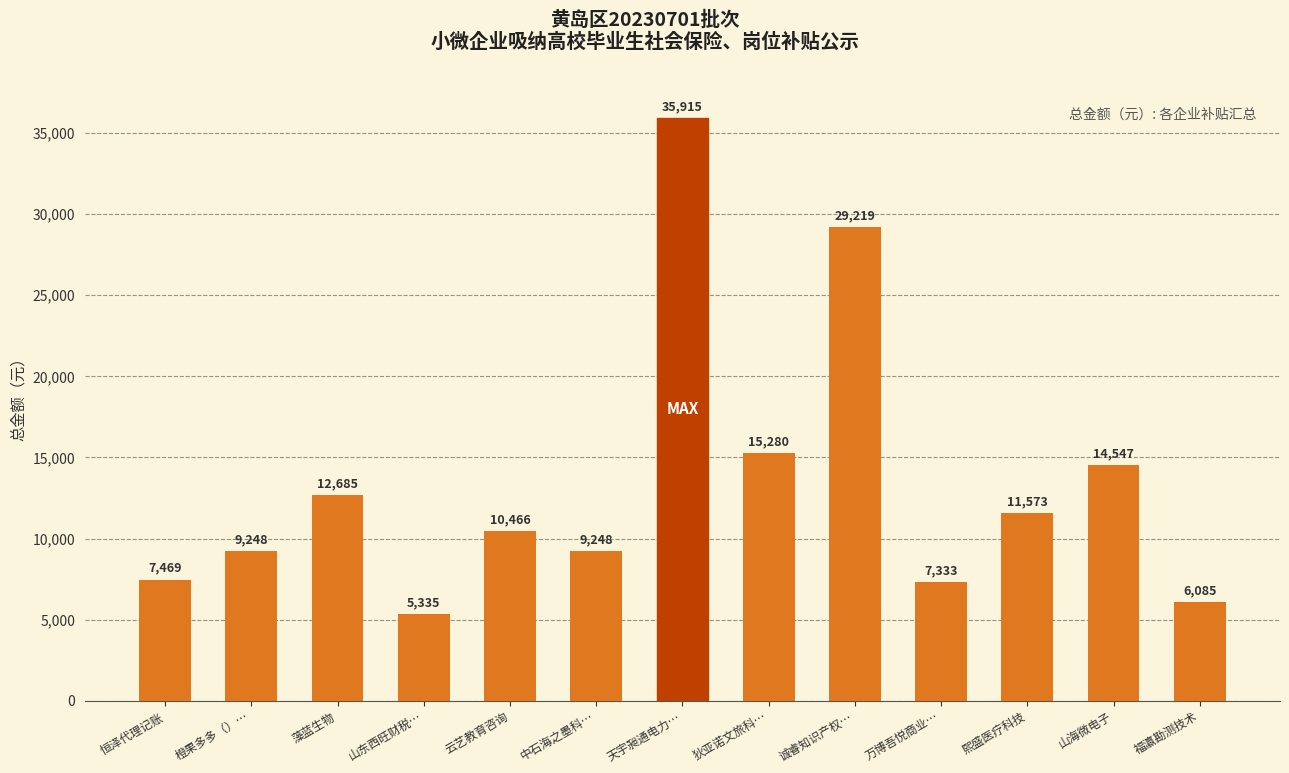

What position from the right is 狄亚诺文旅科…?

6